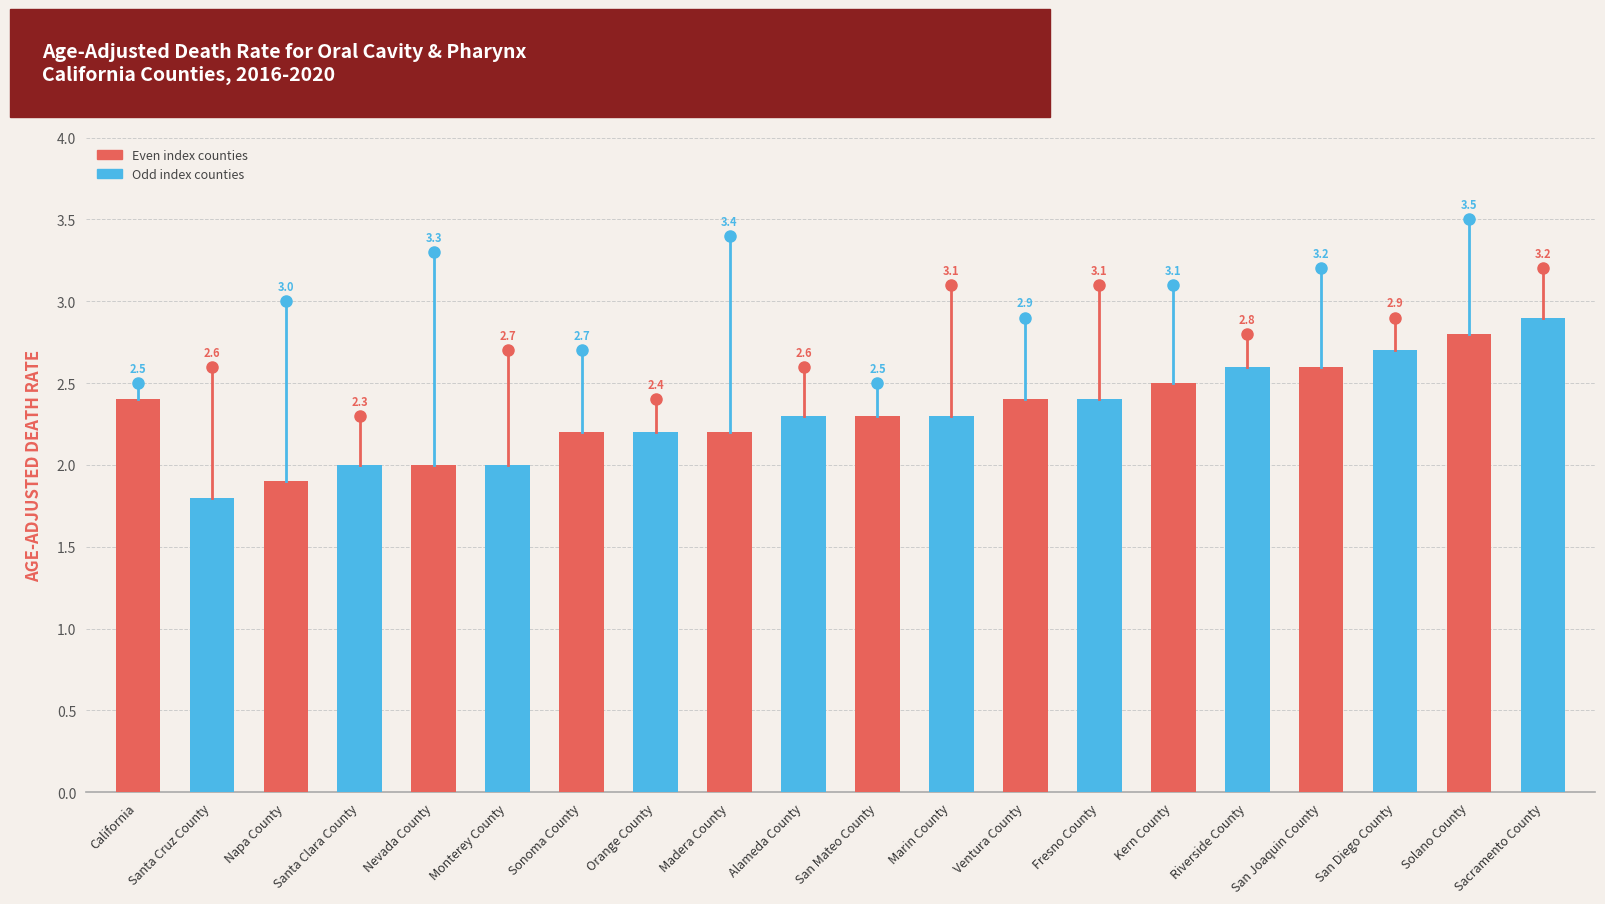

What is the maximum value shown in the chart?

2.9